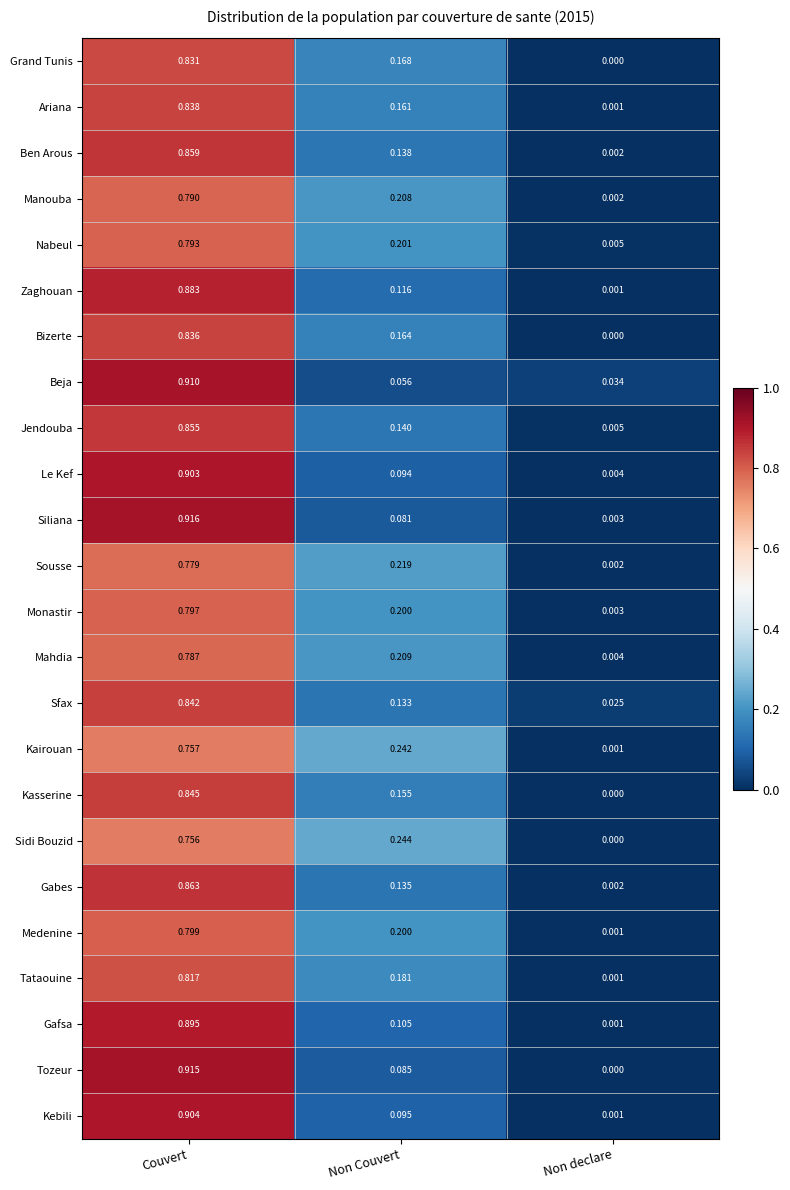

At how many categories does at least one series exceed 0?

3